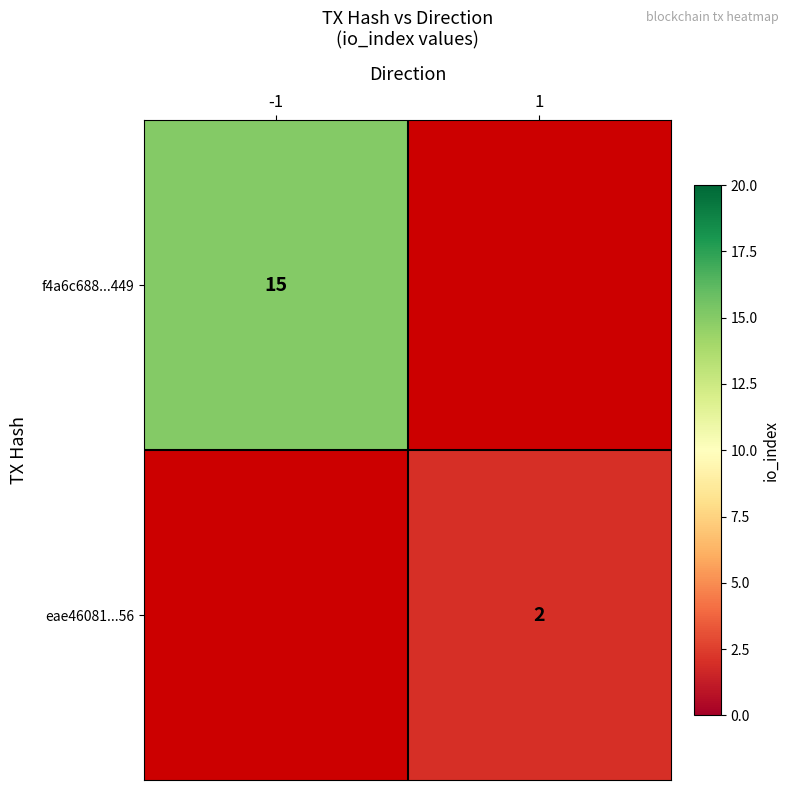

Is it true that eae46081...56 equals 1 at 1?

False